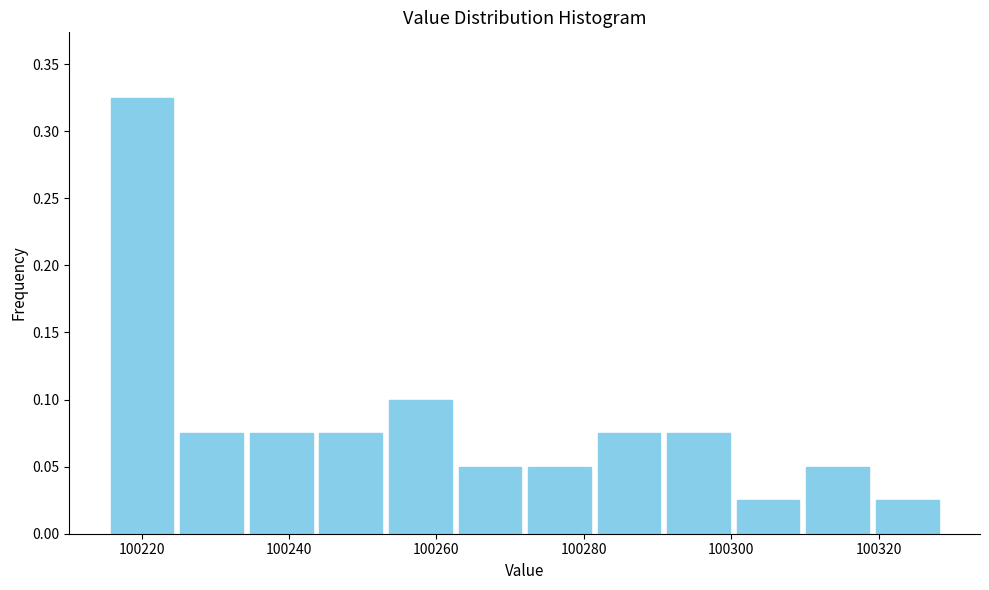

Reading left to right, list every bar in this chart as the range it spans on the x-axis followed by its height. Neither the bar edges nor the heights are printed on the chart, so give them approximately, as read against the axes.

100216 to 100224: 0.325
100224 to 100234: 0.075
100234 to 100244: 0.075
100244 to 100254: 0.075
100254 to 100262: 0.100
100262 to 100272: 0.050
100272 to 100282: 0.050
100282 to 100290: 0.075
100290 to 100300: 0.075
100300 to 100310: 0.025
100310 to 100320: 0.050
100320 to 100328: 0.025